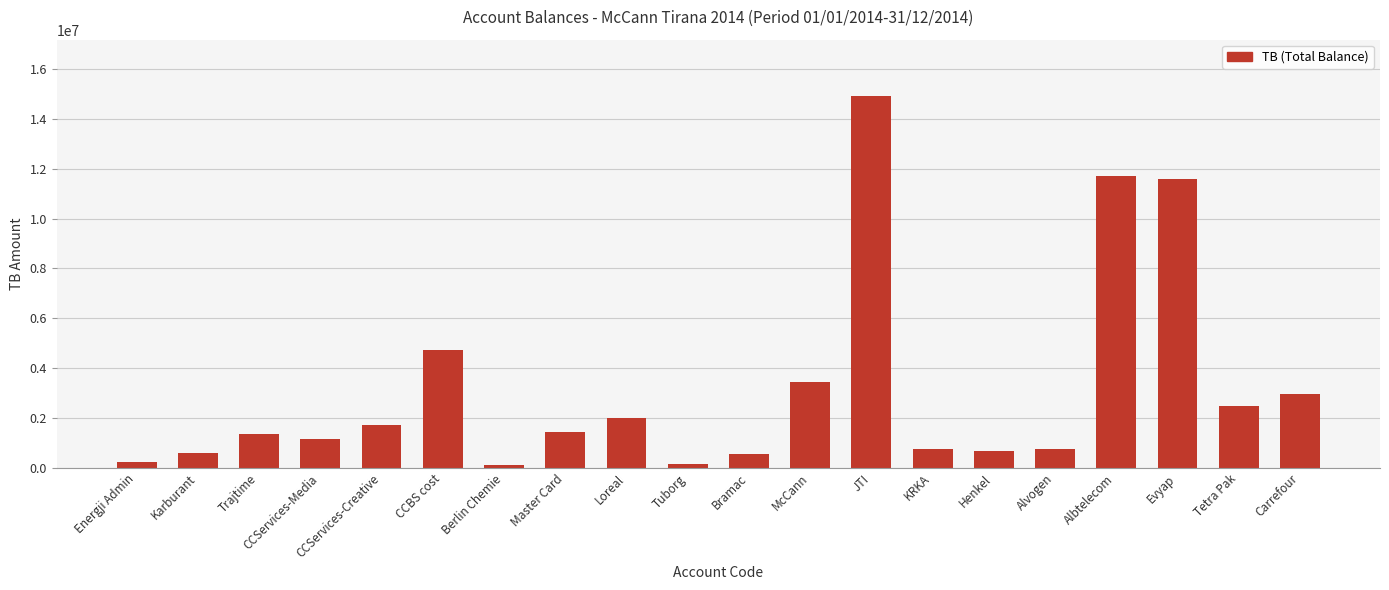

What is the change in value from Master Card to Loreal?

+576359.0